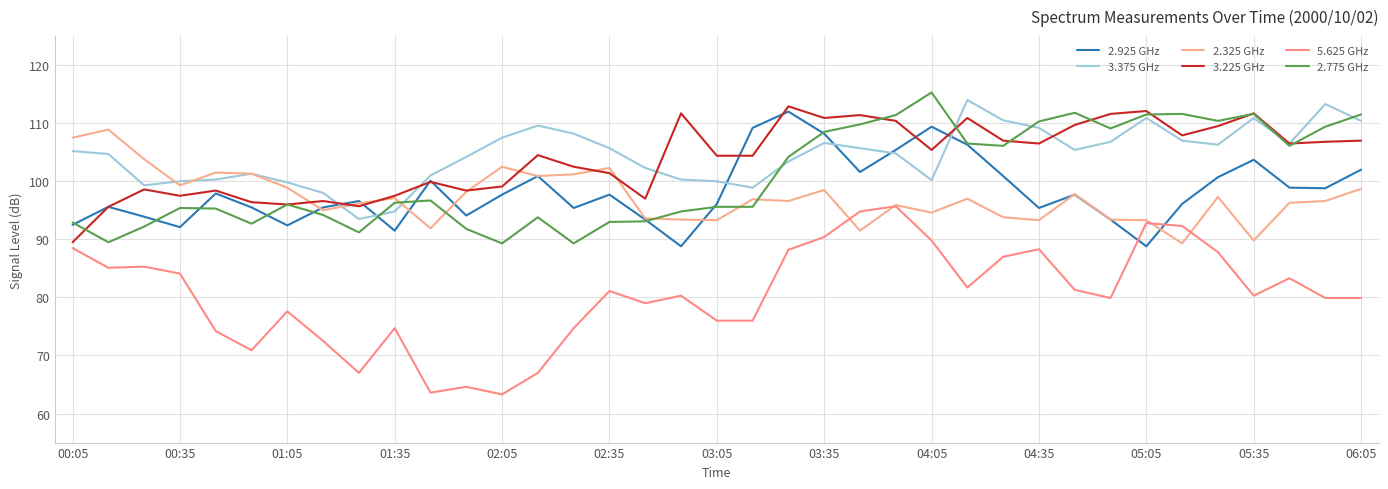

Where is 3.225 GHz nearest to the value 101?

02:35